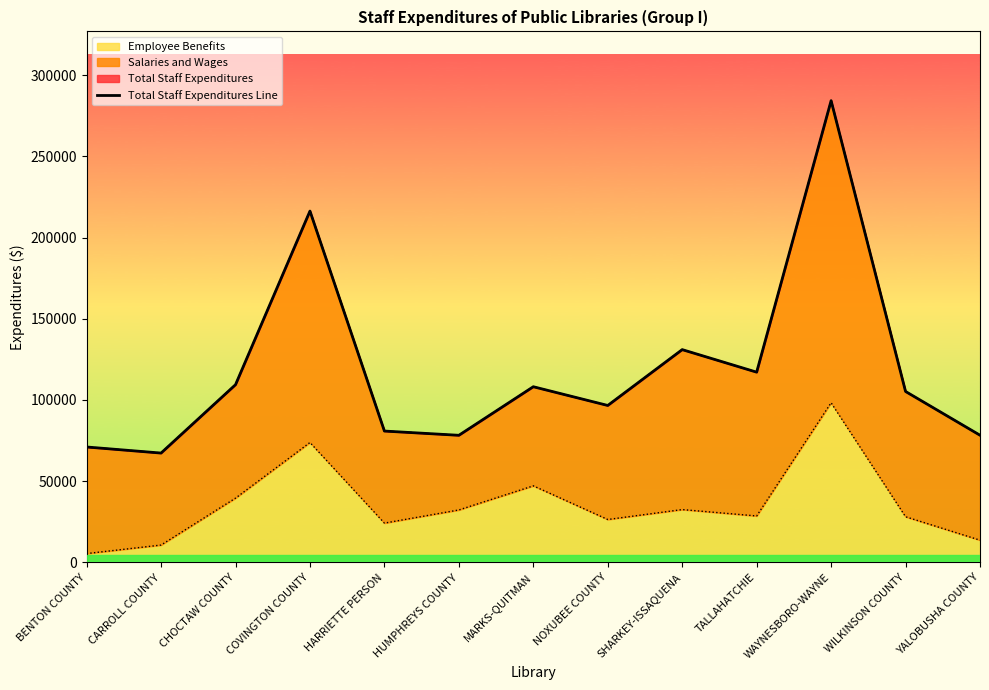

How many values are below 105248?

6